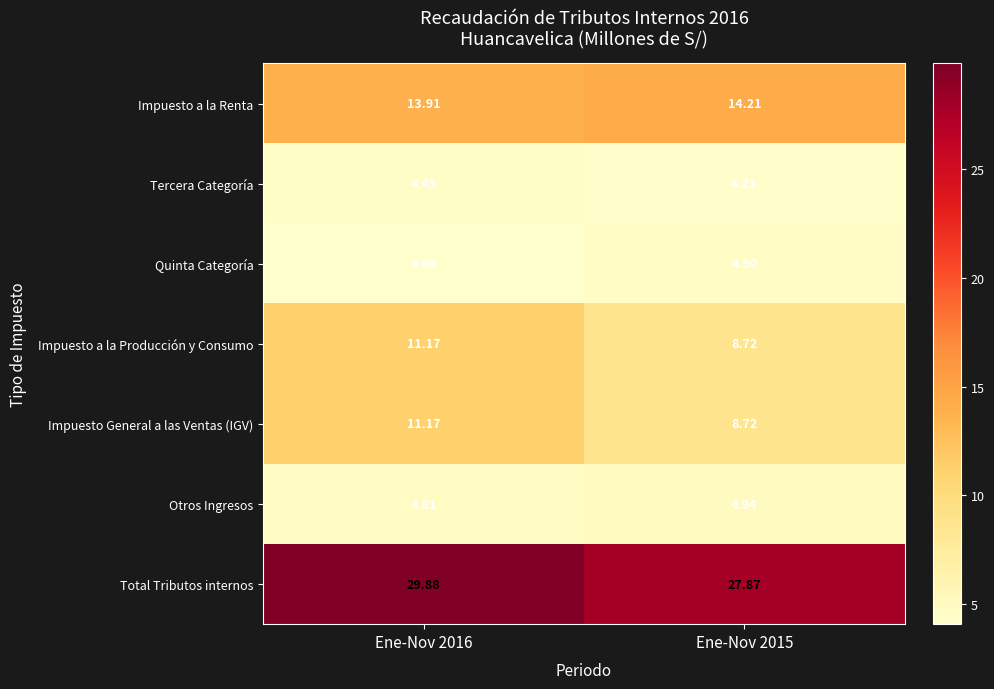

How many distinct data groups are displayed?

7